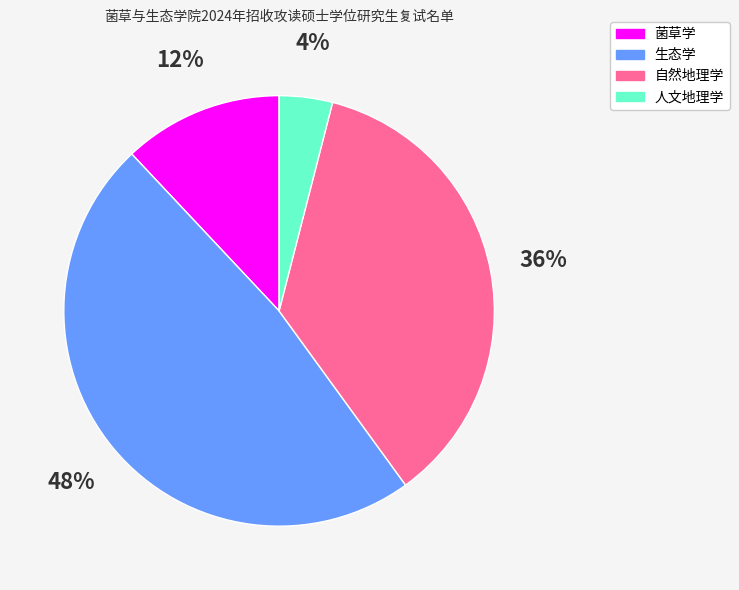

True or false: 菌草学 accounts for 12% of the total.

True